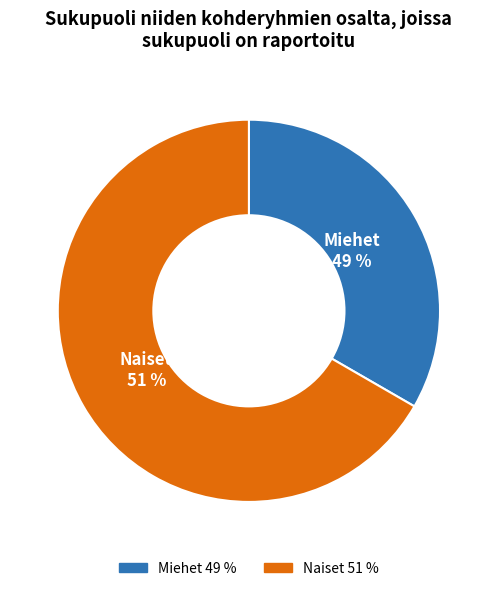

How many segments does this pie chart have?

2